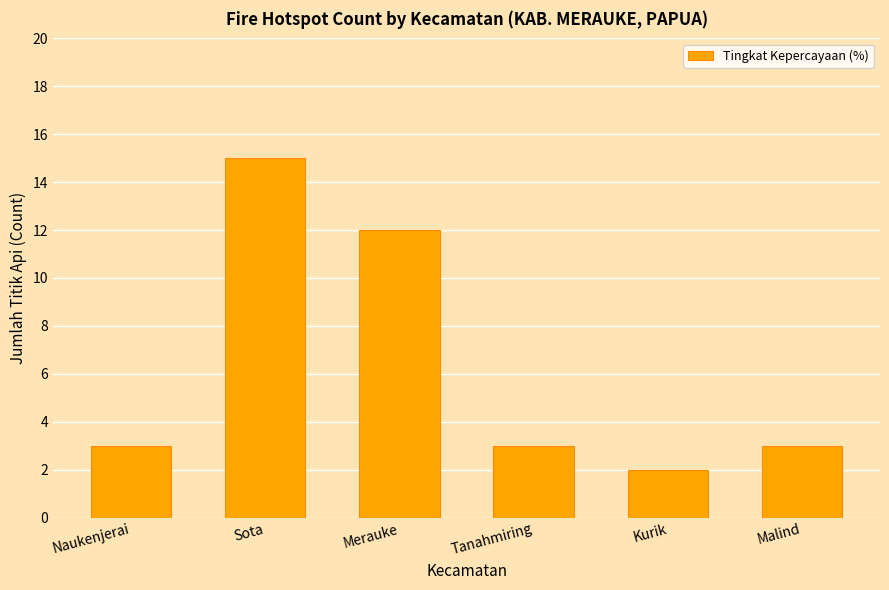

What is the label of the 6th bar from the right?

Naukenjerai